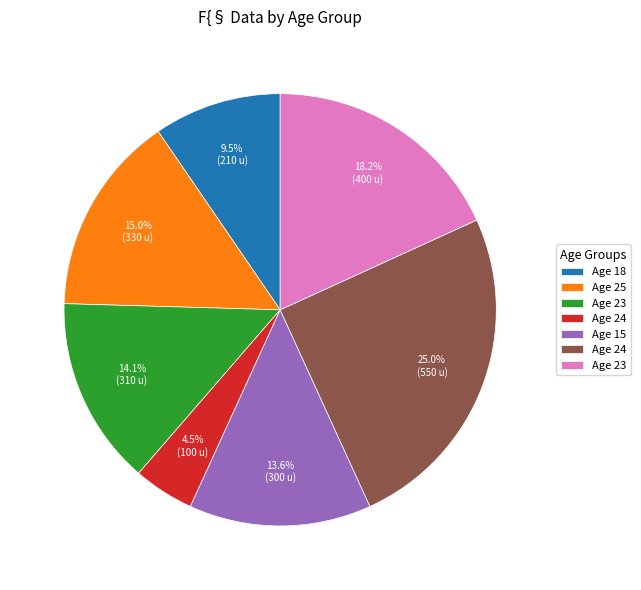

Does any single category account for the majority?

No